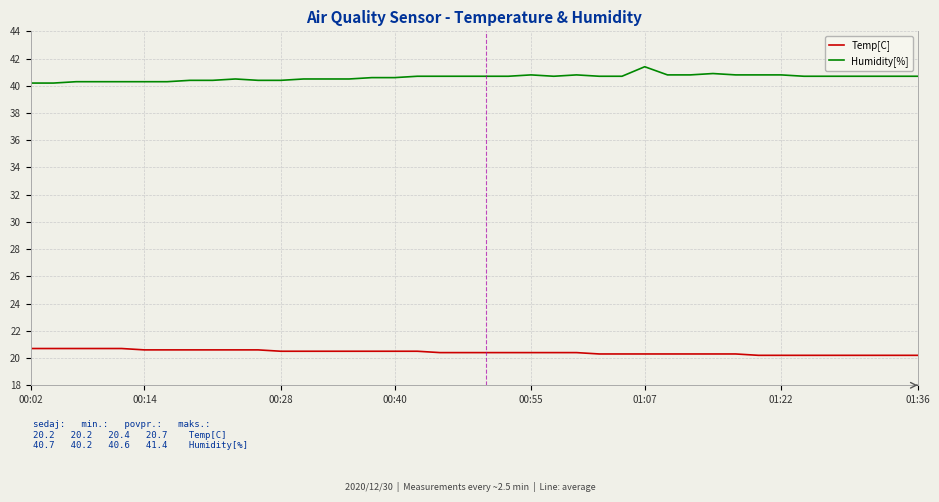

What is the highest value of the Temp[C] series?

20.7